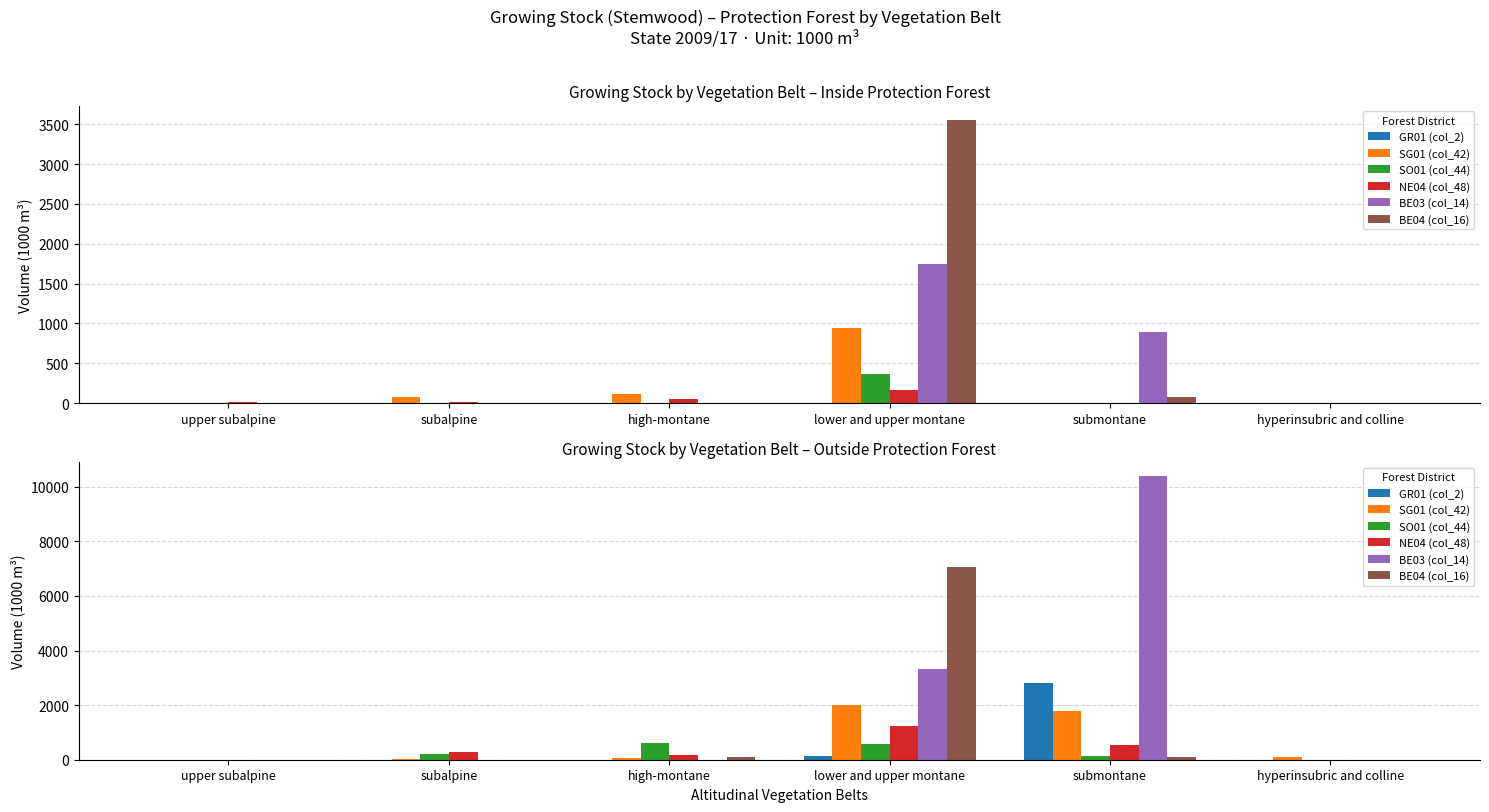

Which has a higher value, high-montane or submontane?

submontane